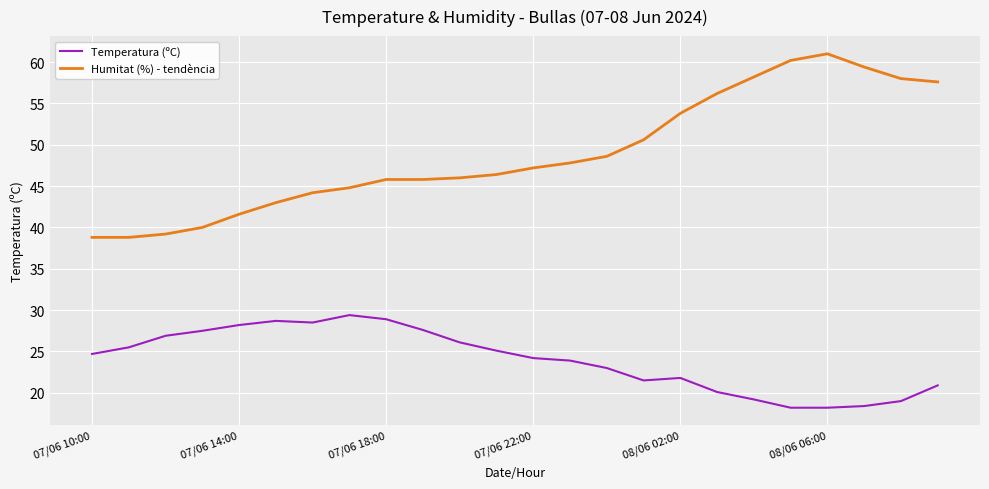

True or false: Temperatura (ºC) and Humitat (%) - tendència cross at least once.

False